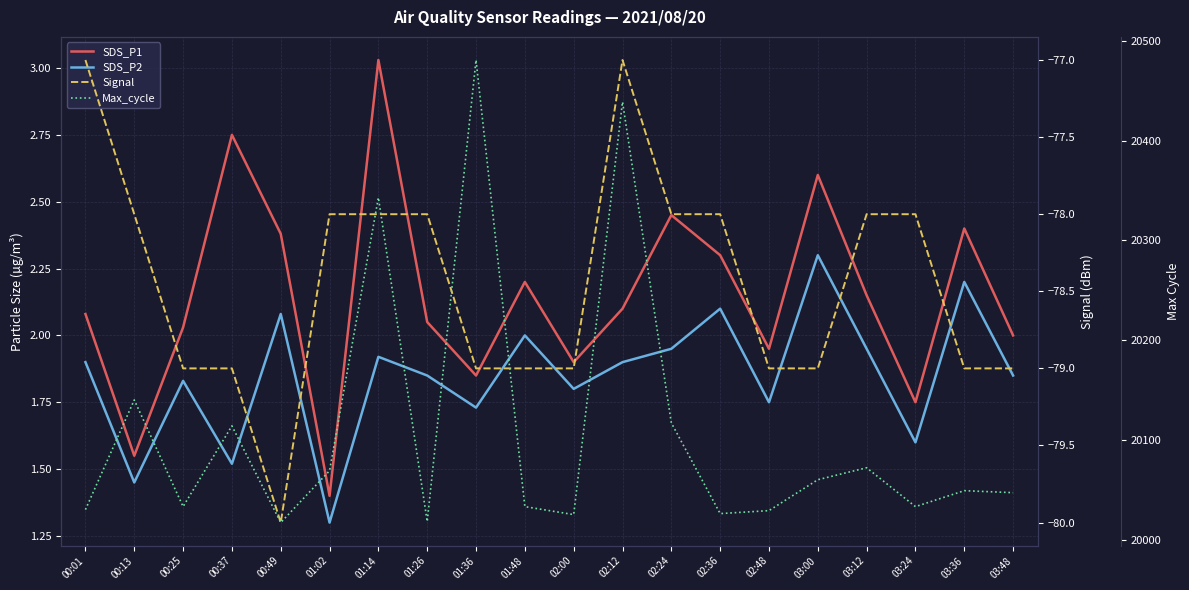

How many lines are shown in the chart?

4